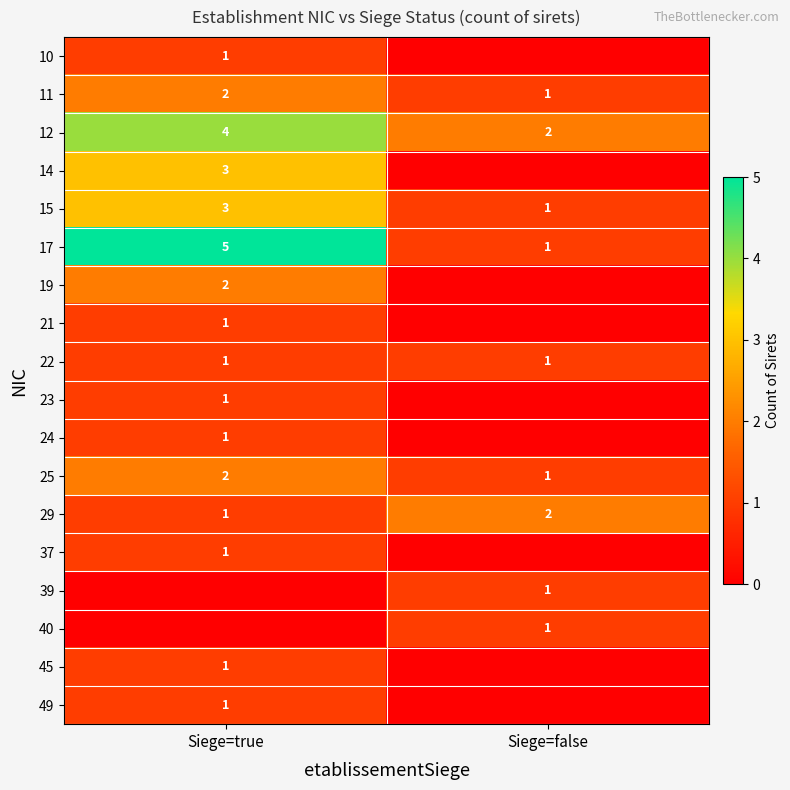

True or false: 49 has a value of 2 at Siege=true.

False